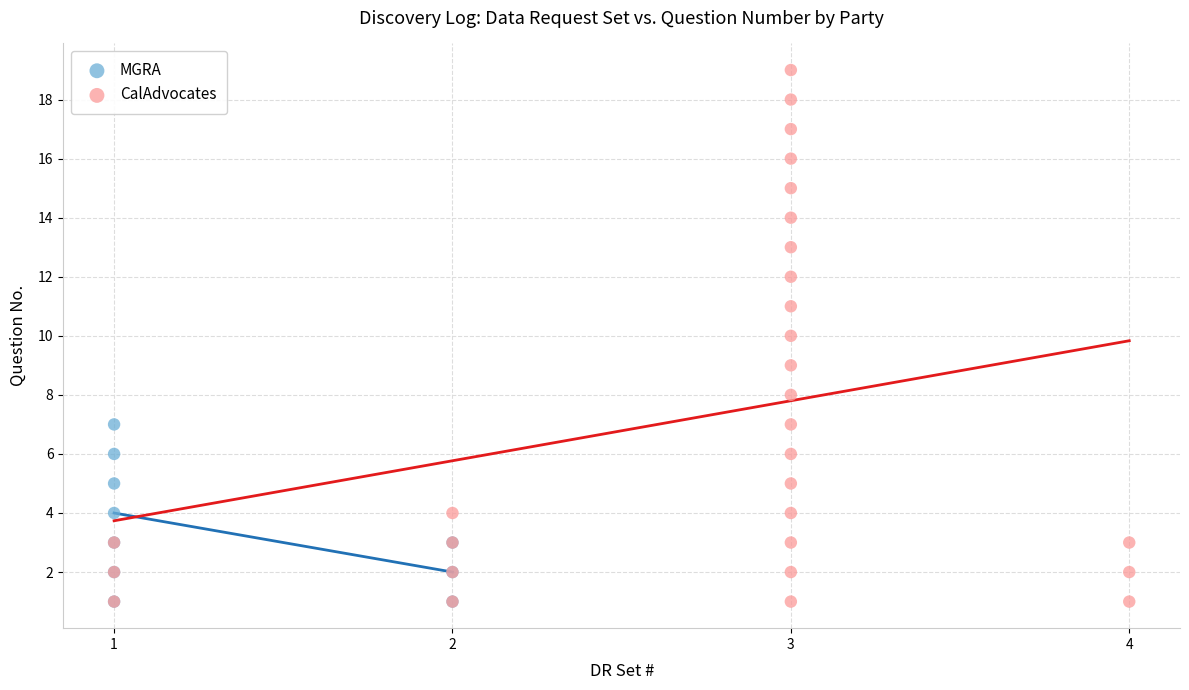

Which series has the largest Y range (max minus min)?

CalAdvocates